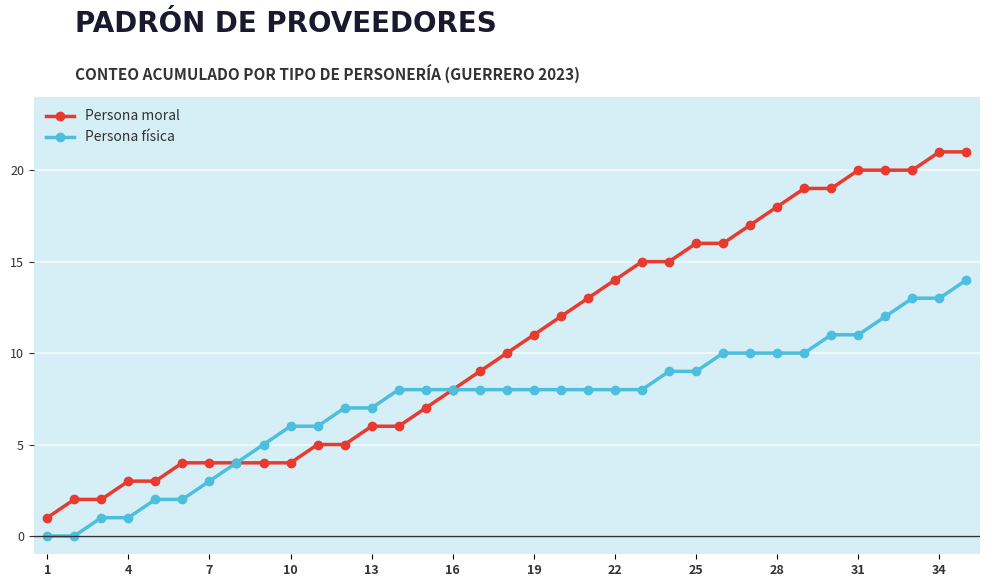

Which series has the largest range (max minus min)?

Persona moral